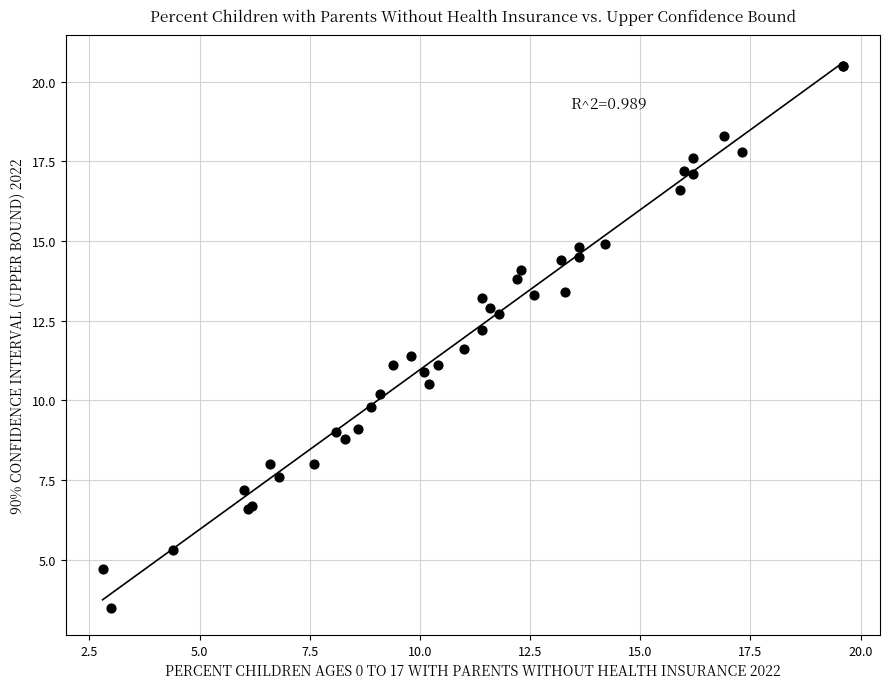

What Y value in the scatter plot is closest to 12?

12.2